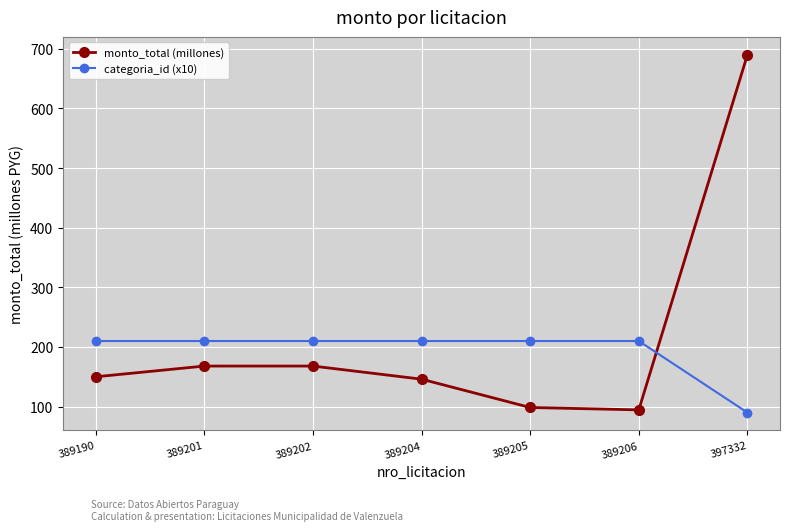

After their last crossing, which series has the higher values: categoria_id (x10) or monto_total (millones)?

monto_total (millones)